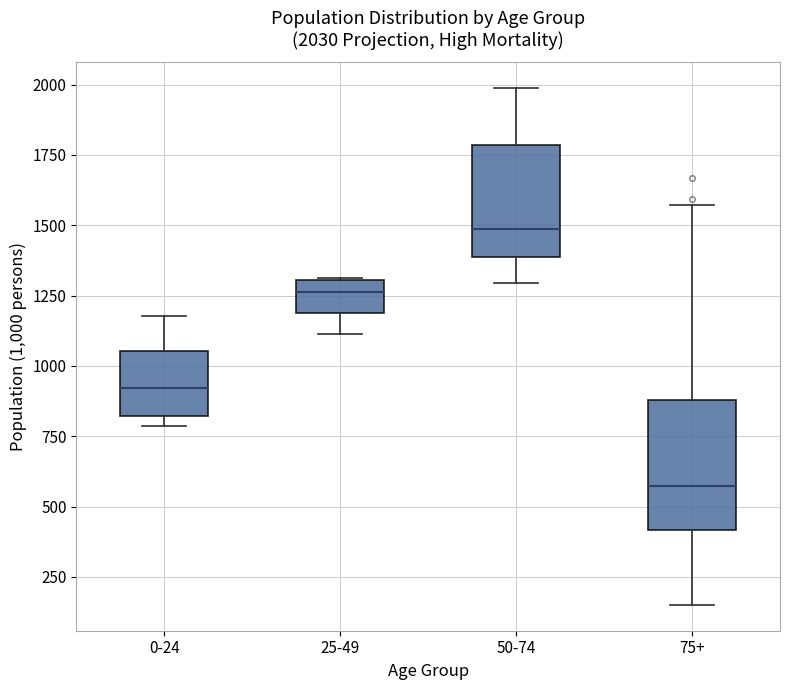

Which box has the lowest median line?

75+